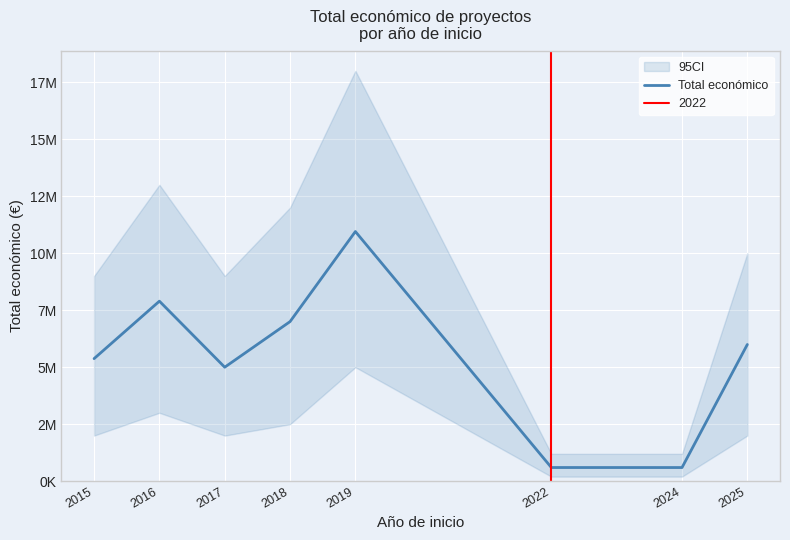

List the labels in order of value, smallest first.

2024, 2022, 2017, 2015, 2025, 2018, 2016, 2019